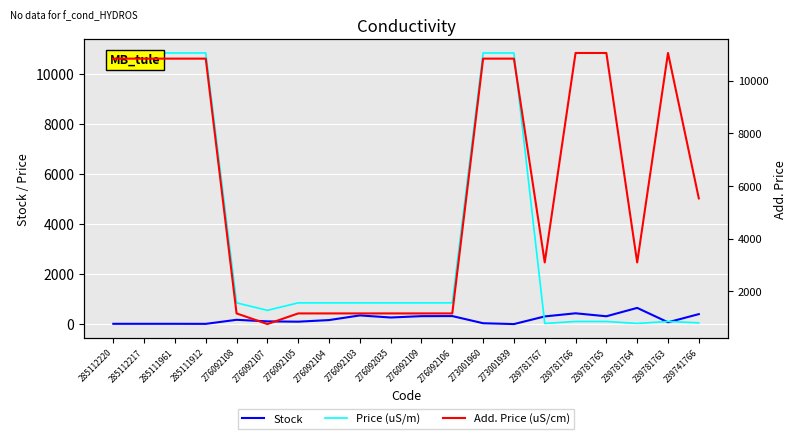

How many data points in Add. Price (uS/cm) are less than 5528?

10